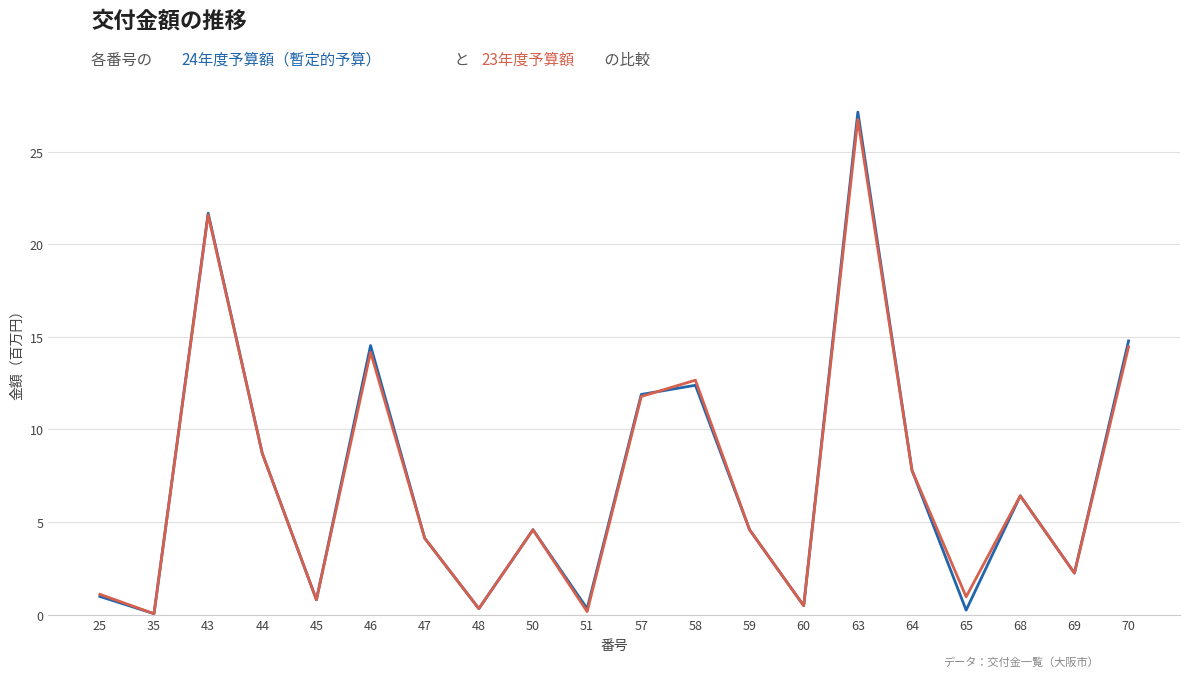

Which category has the highest value across all series?

63